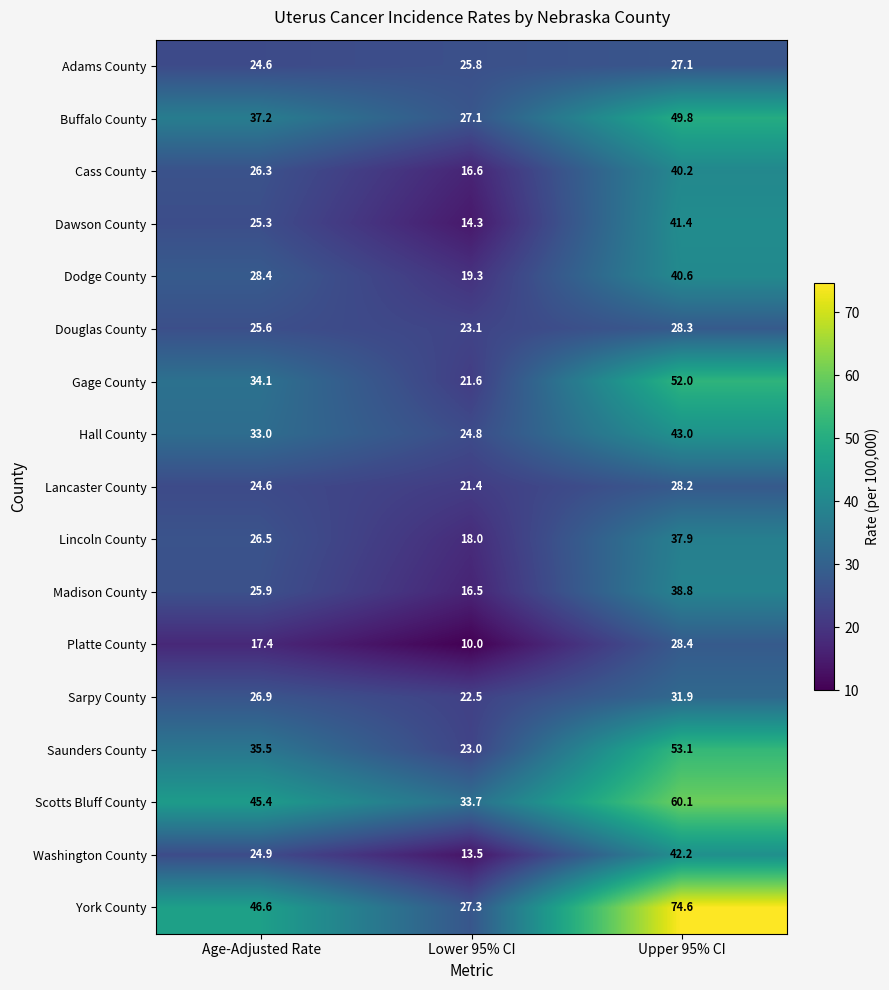

What is the approximate value of York County at Age-Adjusted Rate?

46.6